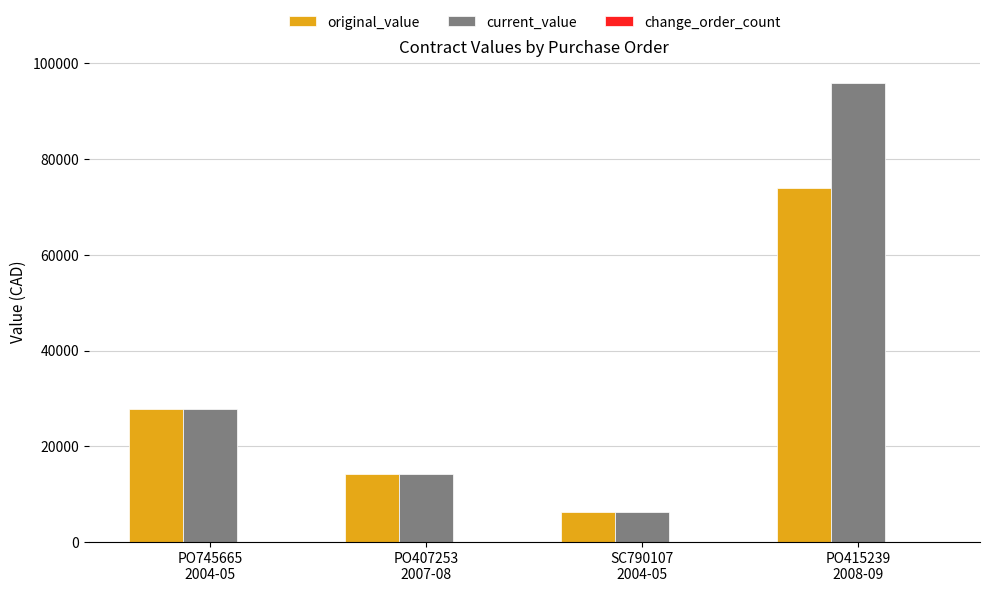

What is the greatest value displayed?

95831.6